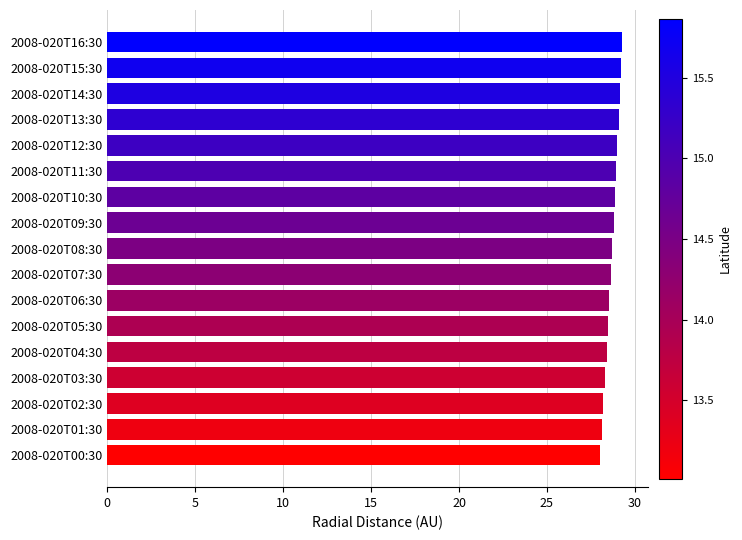

What is the greatest value displayed?

29.3